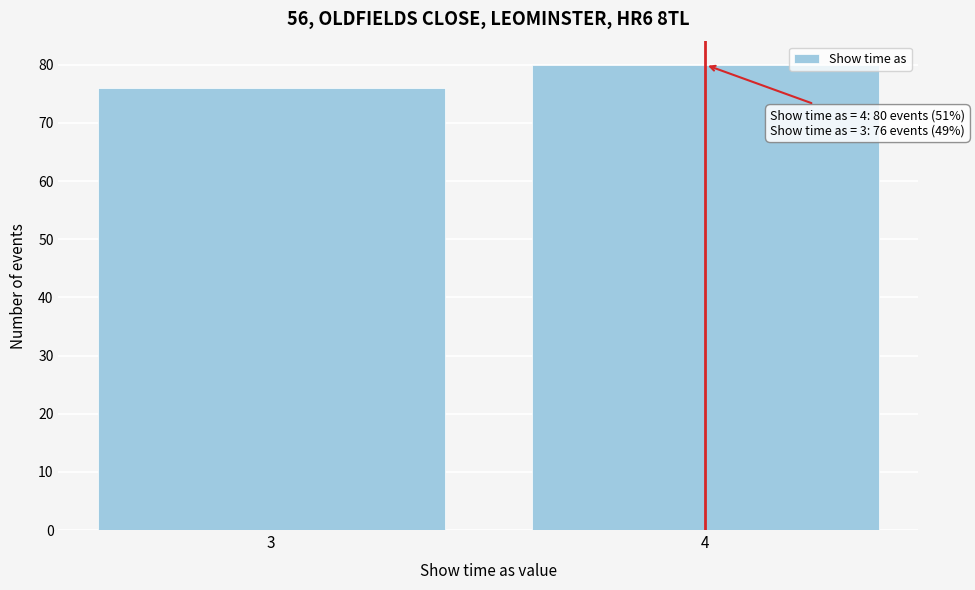

Reading left to right, list all the values displayed in this chart.

3=76	4=80